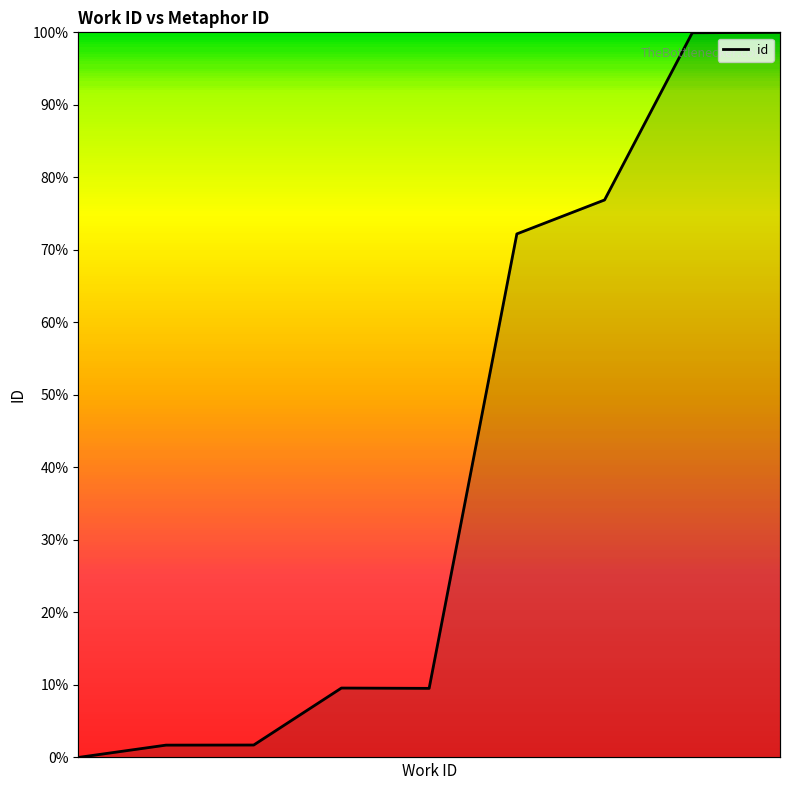

How many series are shown in this chart?

1